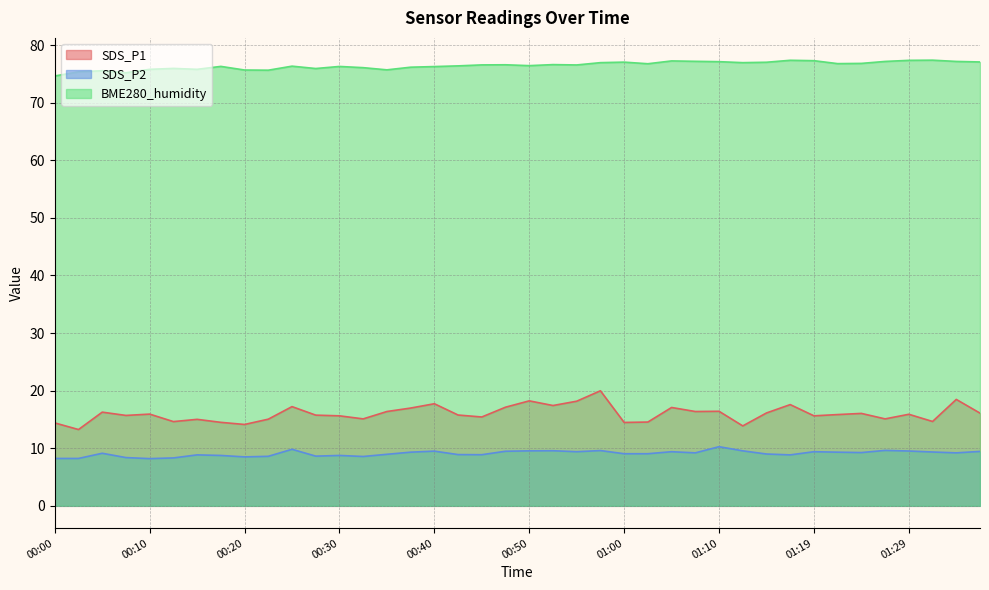

What is the difference between the SDS_P1 values at 01:27 and 01:32?

0.4